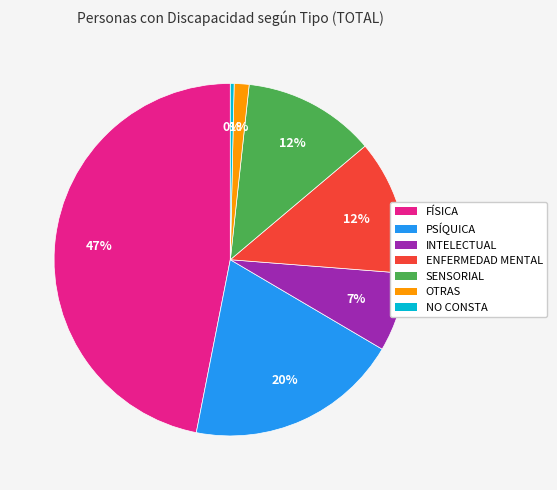

How many slices are in this pie chart?

7